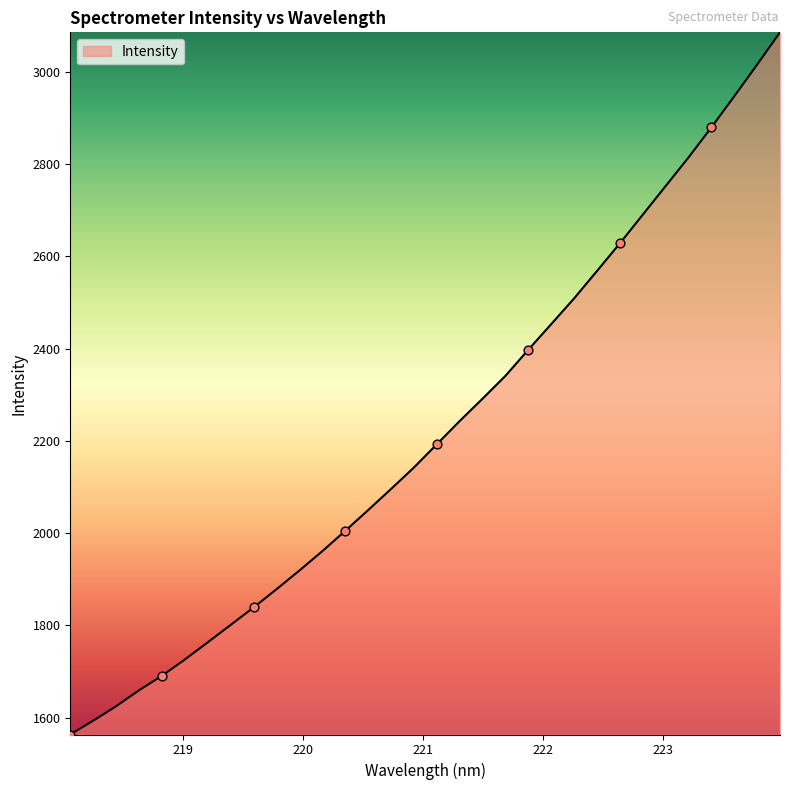

What is the difference between the maximum and minimum values?

1522.0